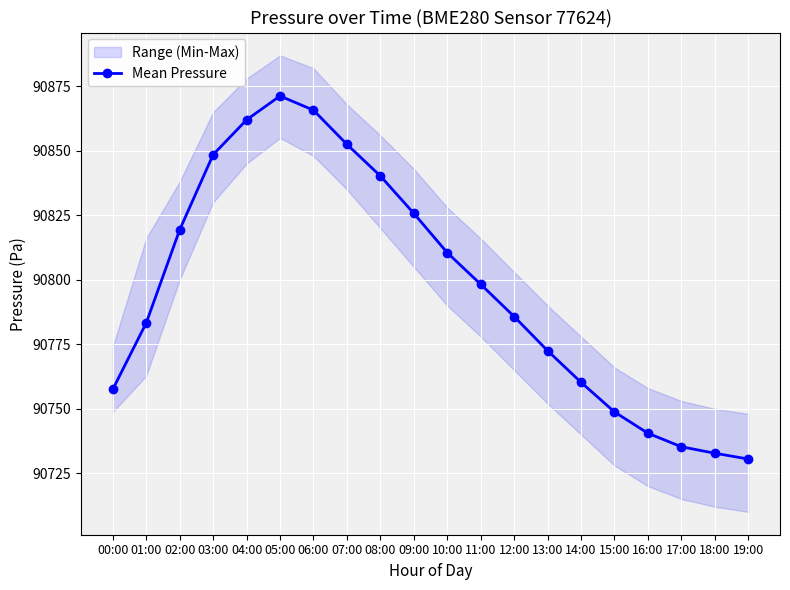

How many lines are shown in the chart?

1